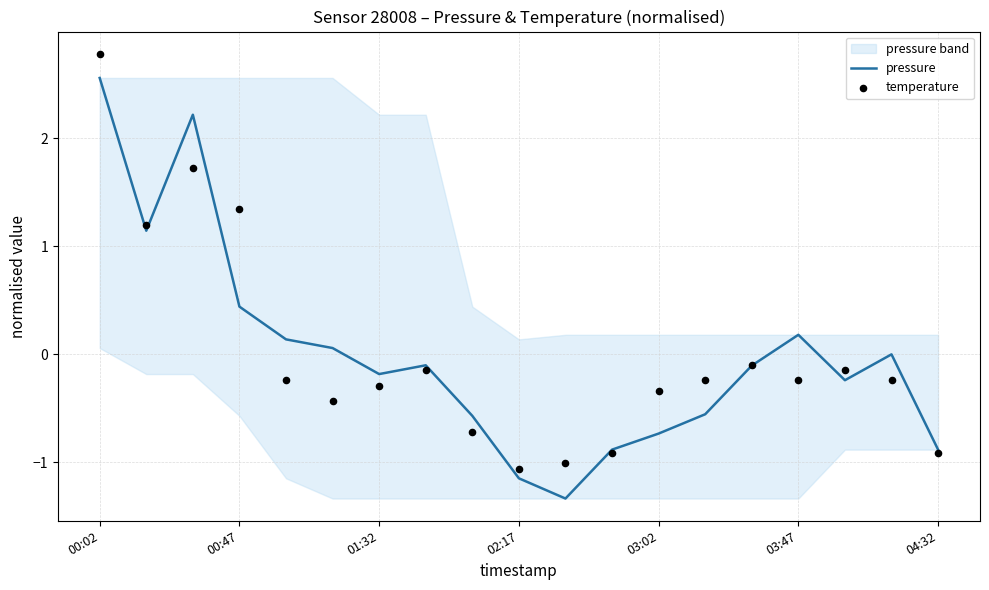

At which category is the sum across all series the highest?

00:02